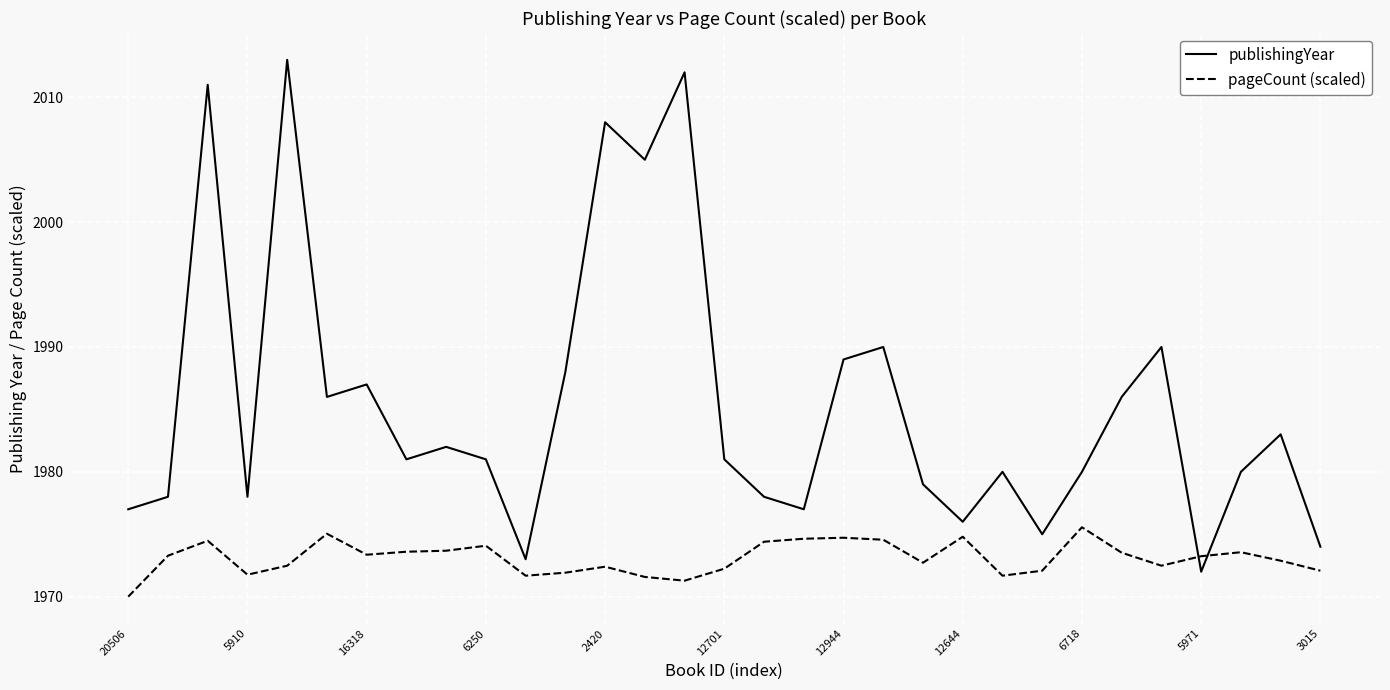

How many times do pageCount (scaled) and publishingYear cross each other?

2